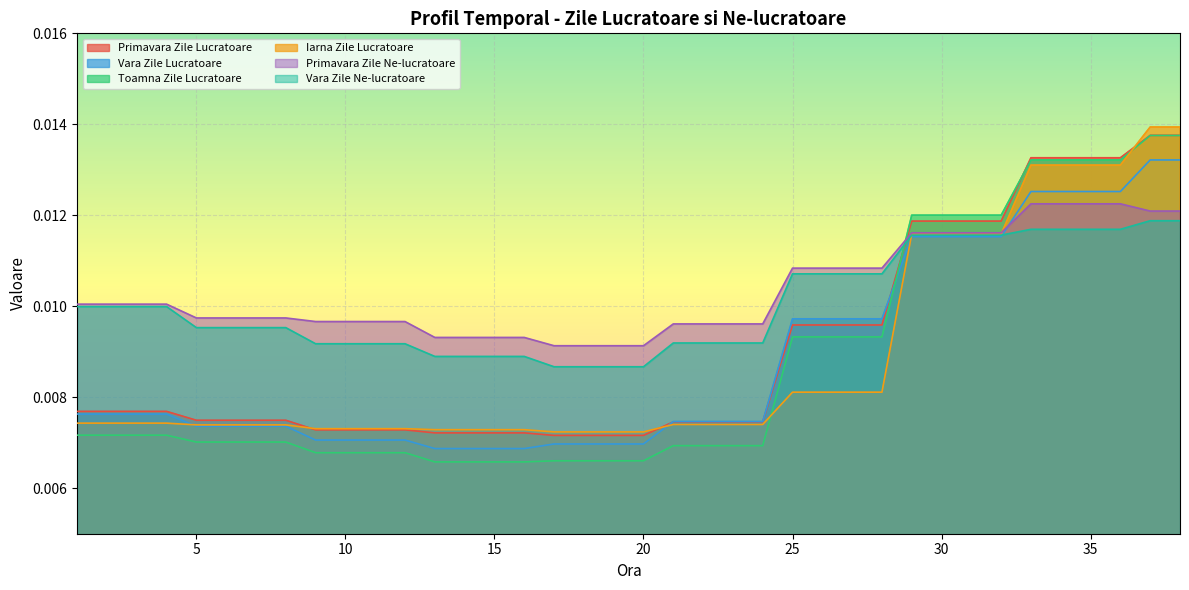

What is the total value across all series at 34?

0.1